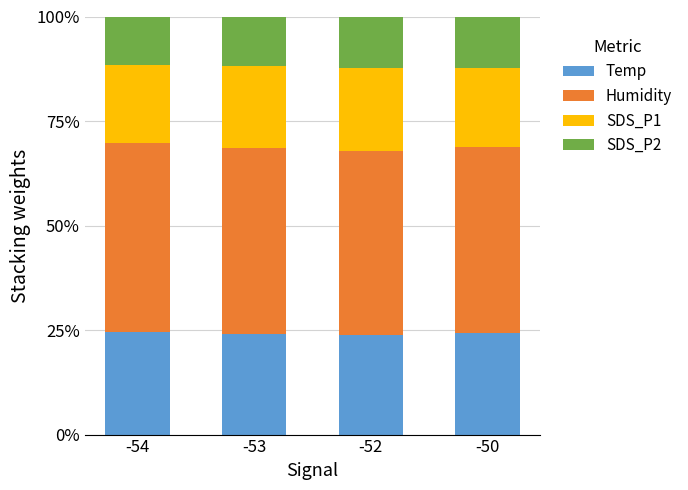

What are all the series names shown in the legend?

Temp, Humidity, SDS_P1, SDS_P2